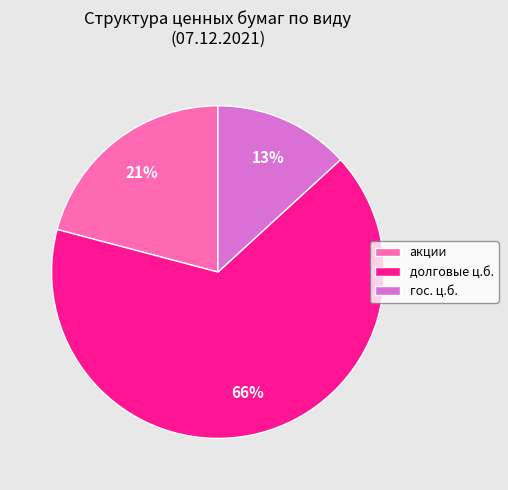

Is there any slice that represents more than half of the pie?

Yes